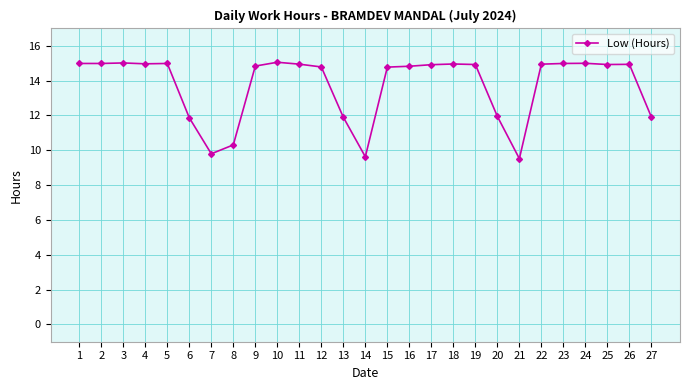

True or false: the data has more than 1 interior local peaks.

True